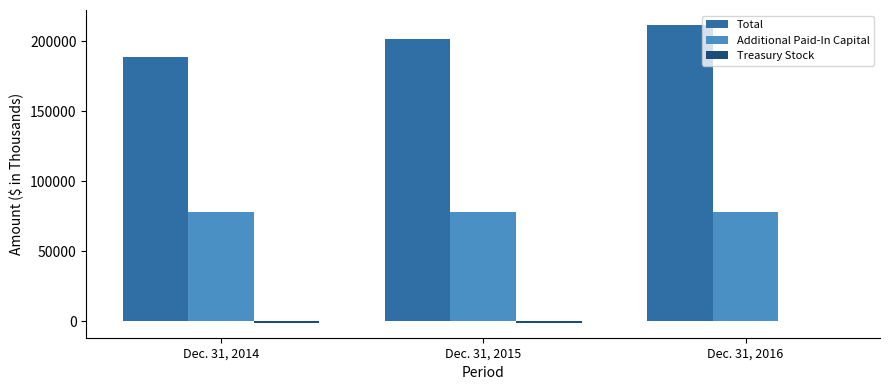

The value of Additional Paid-In Capital at Dec. 31, 2015 is 42768. True or false?

False